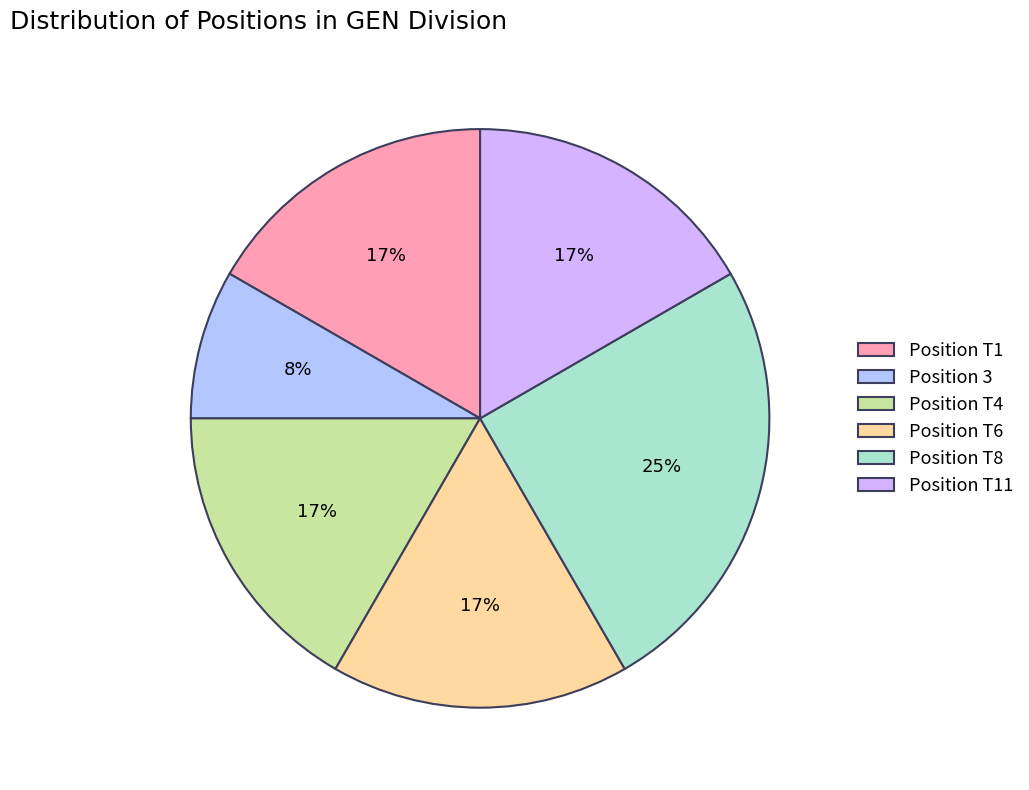

Count the number of slices in the pie.

6